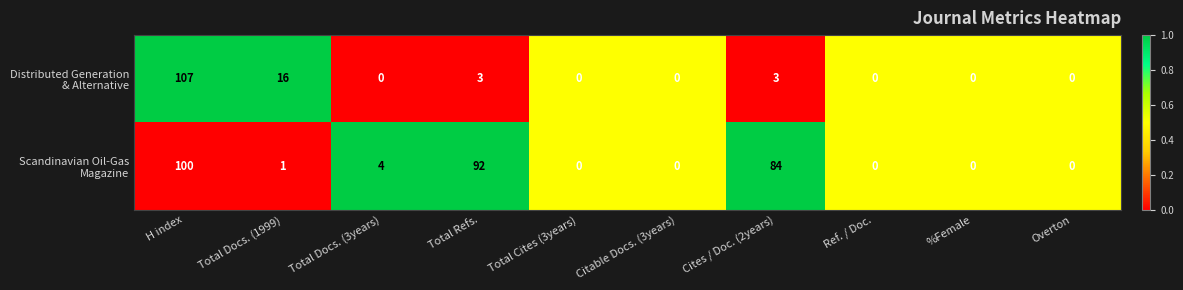

How many series are shown in this chart?

2